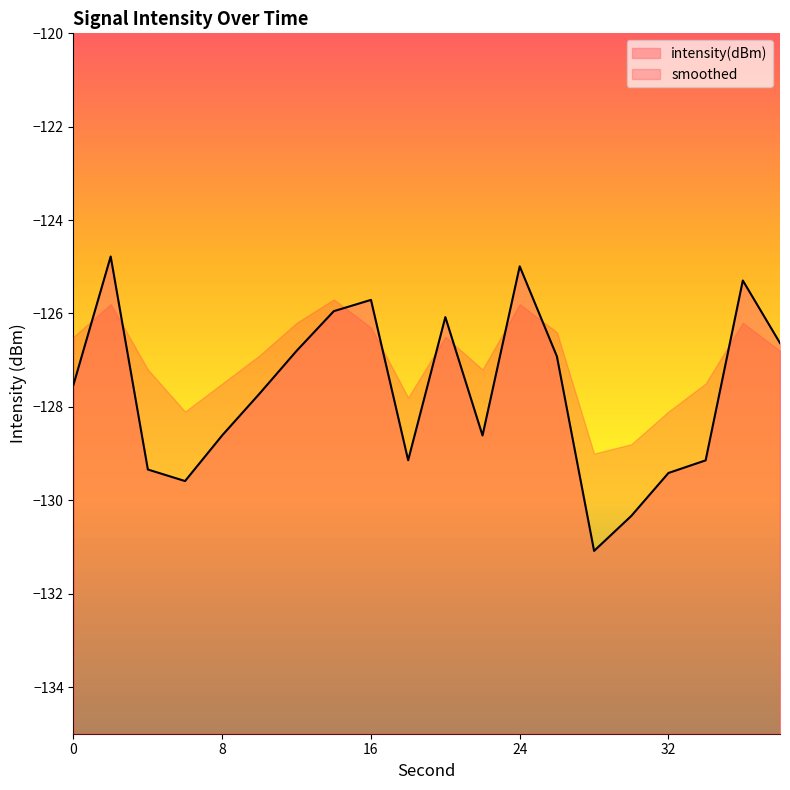

What is the minimum value shown in the chart?

-131.1